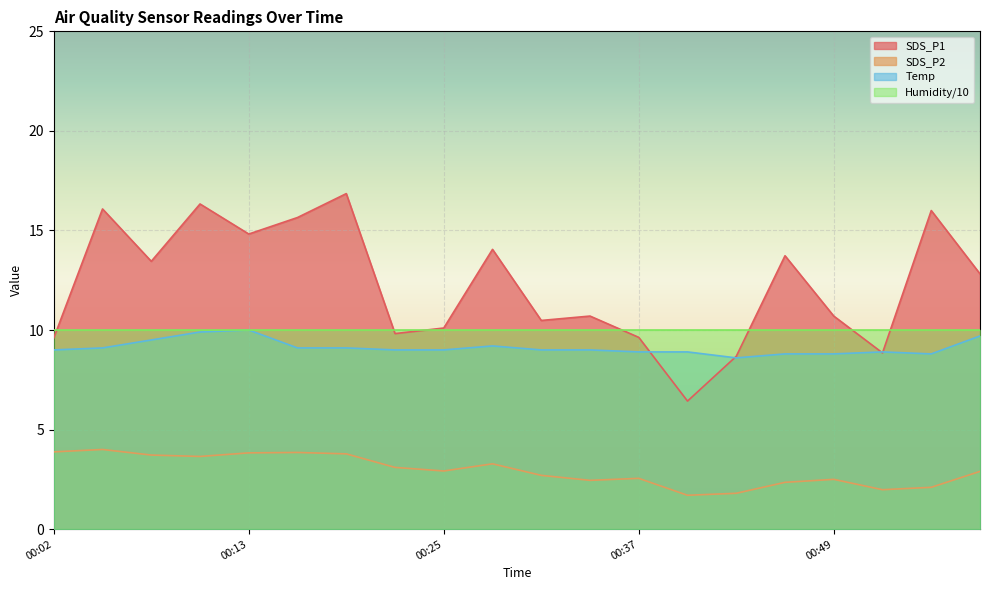

At which category is the sum across all series the highest?

00:10